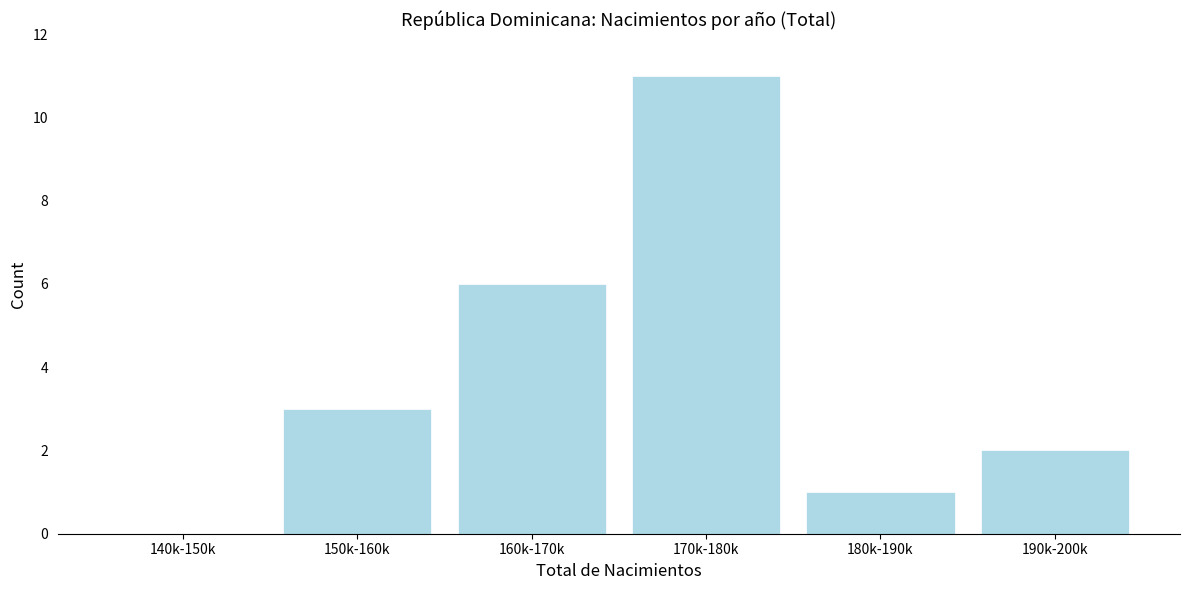

Reading left to right, what are all the values shown in this chart?

140k-150k=0	150k-160k=3	160k-170k=6	170k-180k=11	180k-190k=1	190k-200k=2